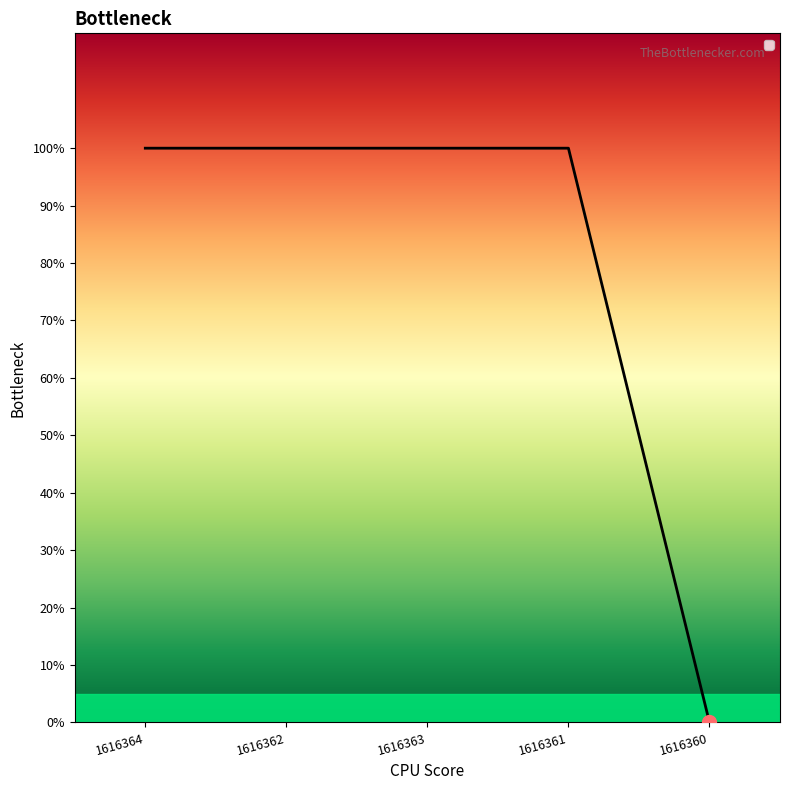

Rank the categories by value from lowest to highest.

1616360, 1616364, 1616362, 1616363, 1616361